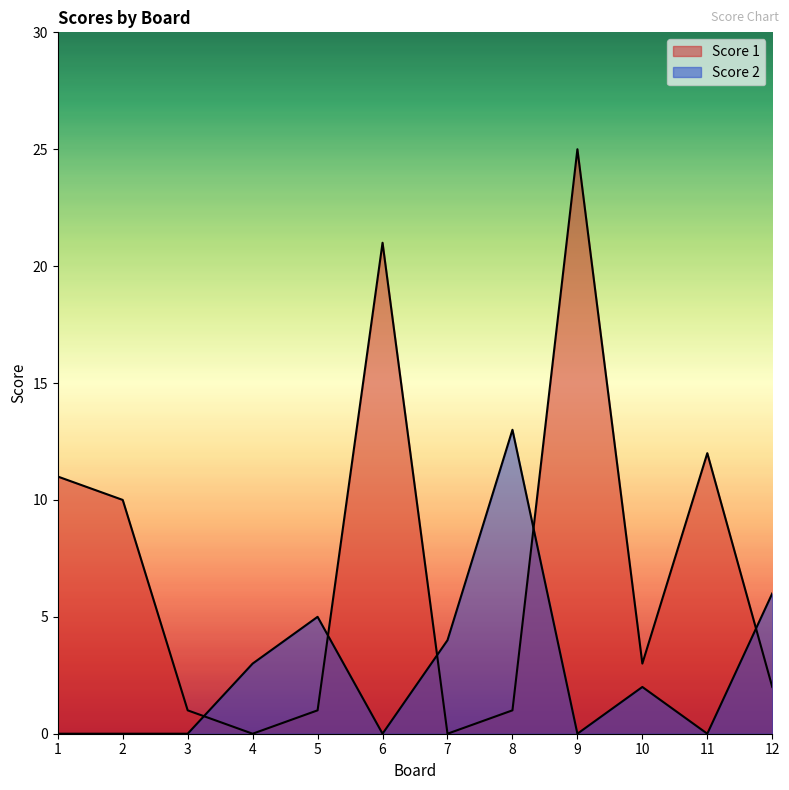

Which series has the widest spread of values?

Score 1